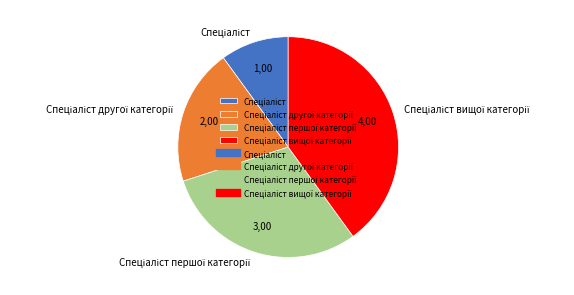

Is there any slice that represents more than half of the pie?

No